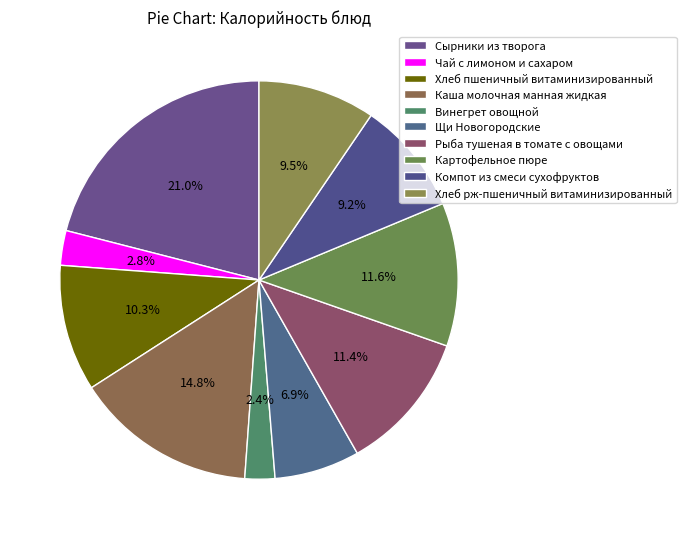

To the nearest percent, what is the difference between the Рыба тушеная в томате с овощами and Хлеб рж-пшеничный витаминизированный slice percentages?

2%